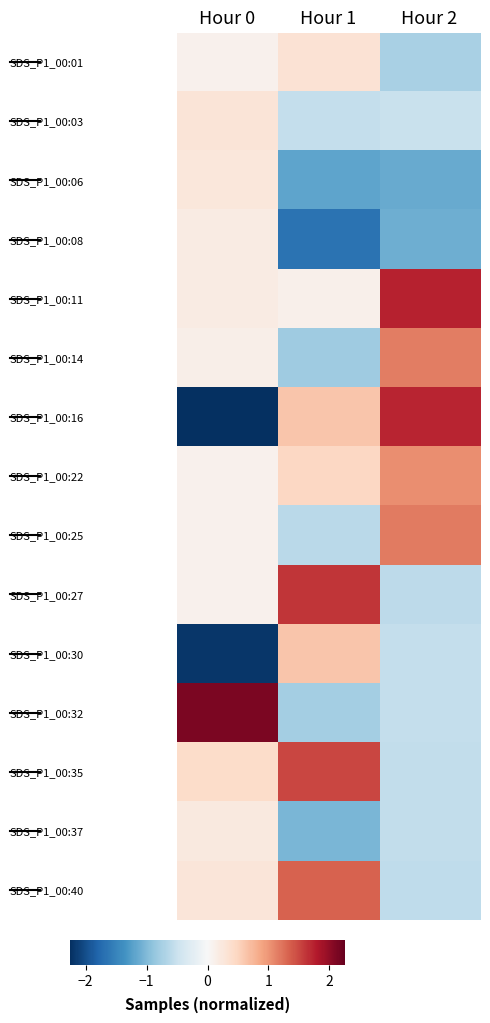

Which series has the widest spread of values?

SDS_P1_00:16